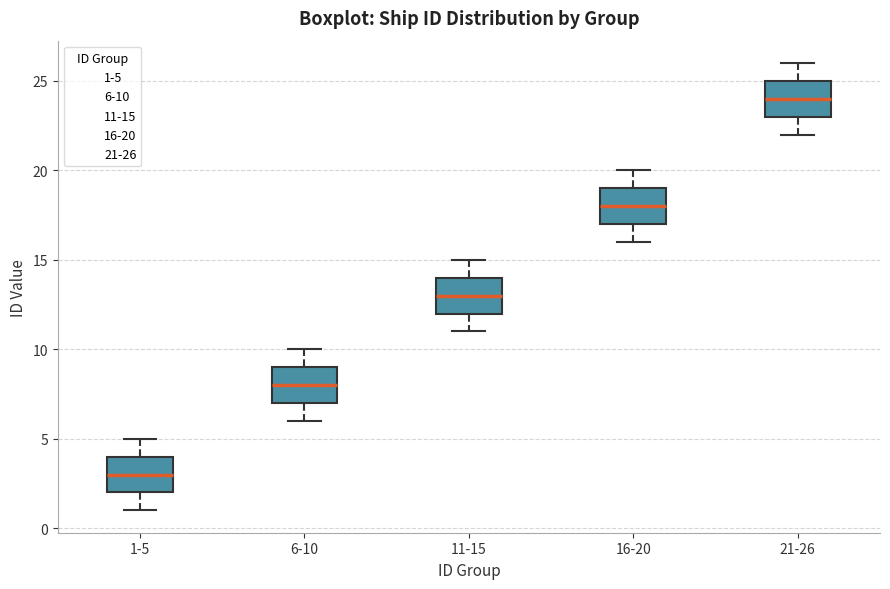

Reading left to right, read every box against the y-axis: the position of its median line, the range the box covers, and the ends of its whiskers. The values are not printed on the chart, so give them approximately, as read against the axis.

1-5: median 3, box 2 to 4, whiskers 1 to 5
6-10: median 8, box 7 to 9, whiskers 6 to 10
11-15: median 13, box 12 to 14, whiskers 11 to 15
16-20: median 18, box 17 to 19, whiskers 16 to 20
21-26: median 24, box 23 to 25, whiskers 22 to 26